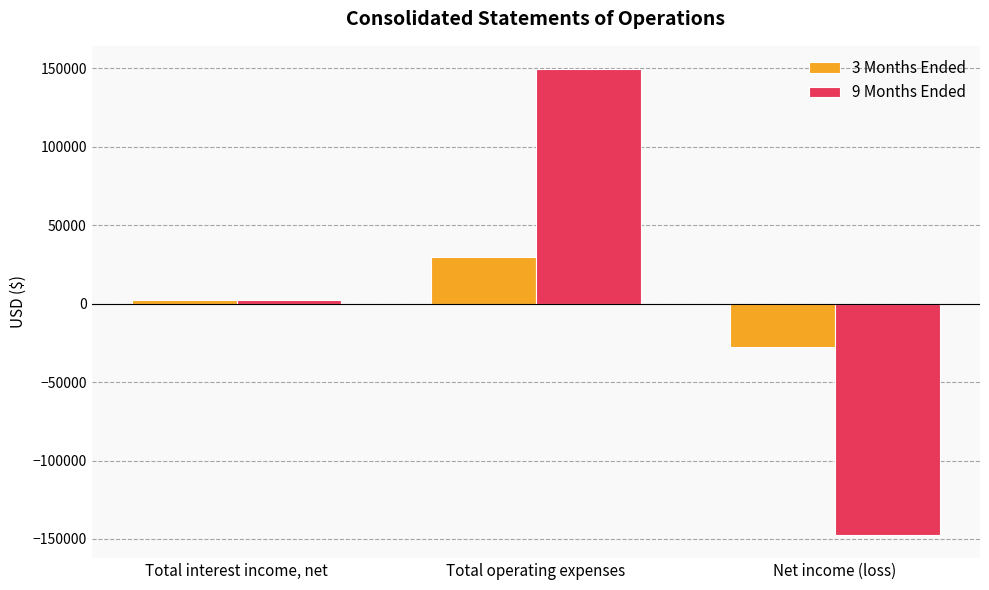

Reading left to right, transcribe all the data shown in this chart.

3 Months Ended: Total interest income, net=2048	Total operating expenses=29760	Net income (loss)=-27712
9 Months Ended: Total interest income, net=2048	Total operating expenses=149431	Net income (loss)=-147383